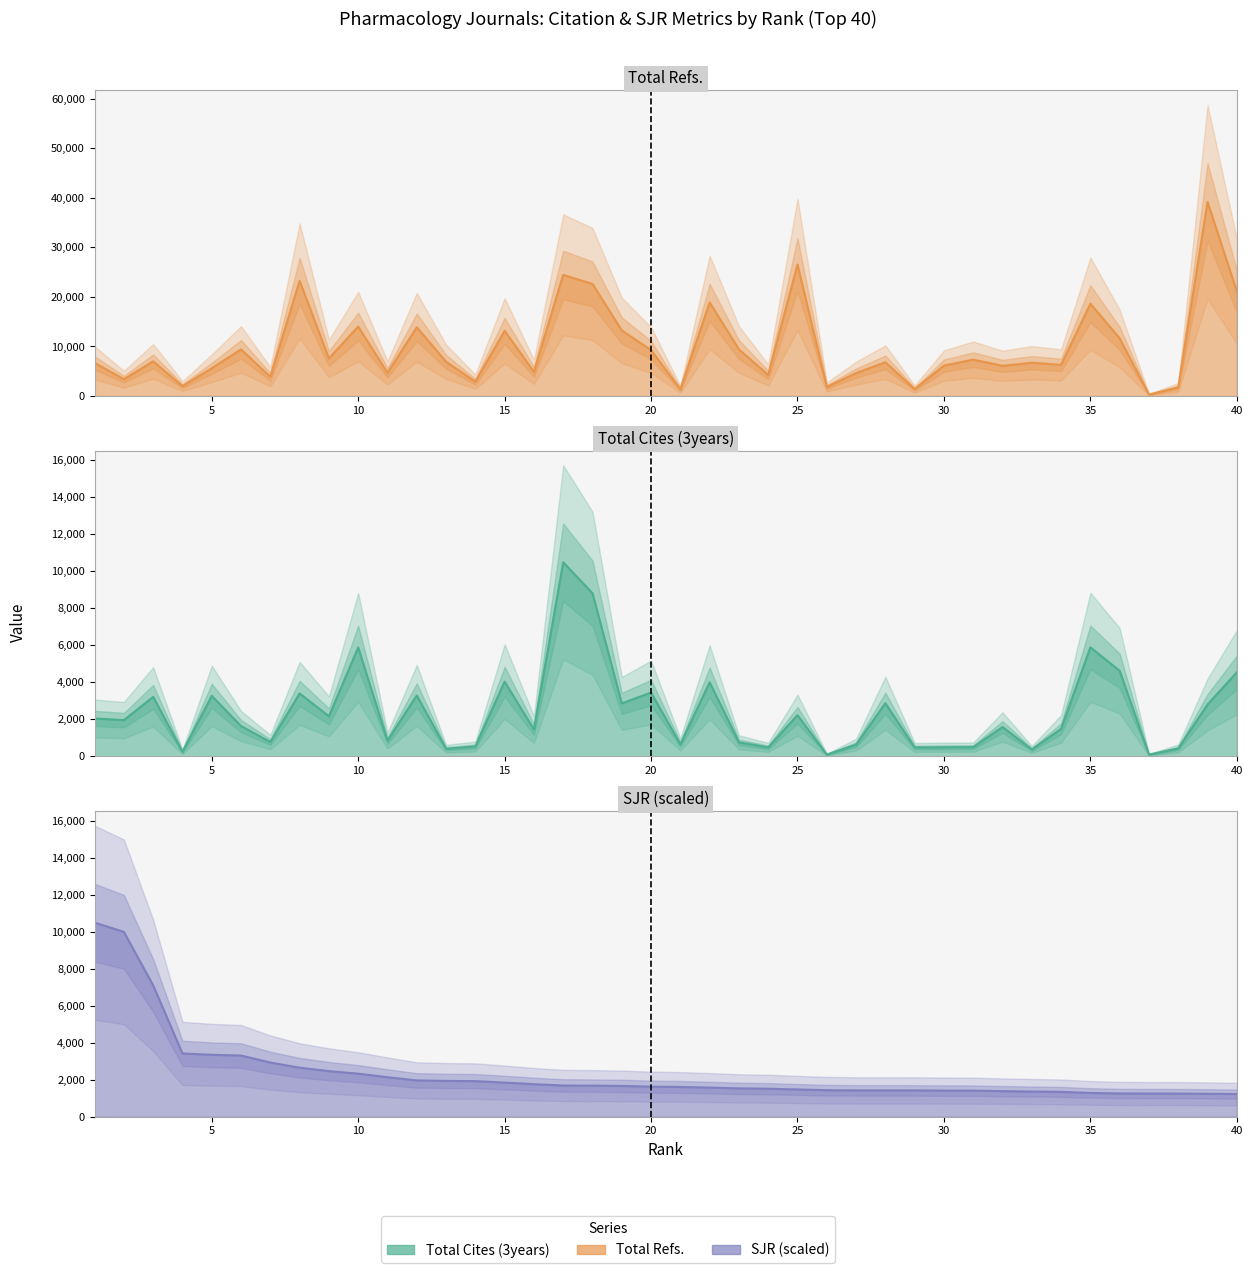

Between 30 and 15, which is larger?

15